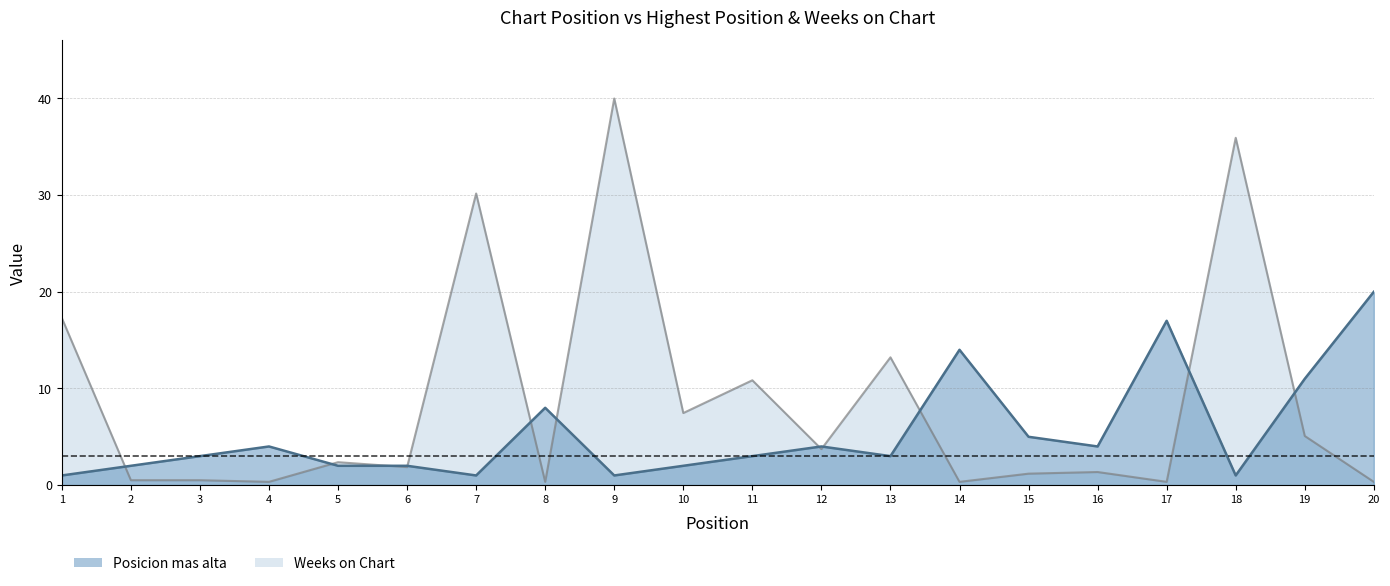

What is the average value of the Weeks on Chart series?

8.7